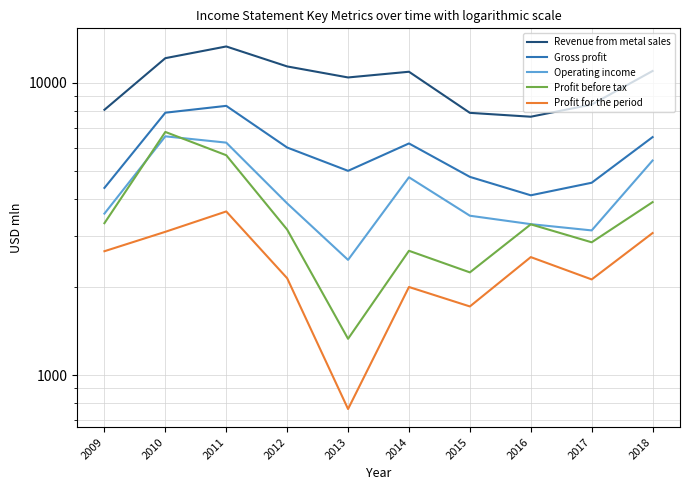

Where does the Profit before tax series first go above 3276?

2009